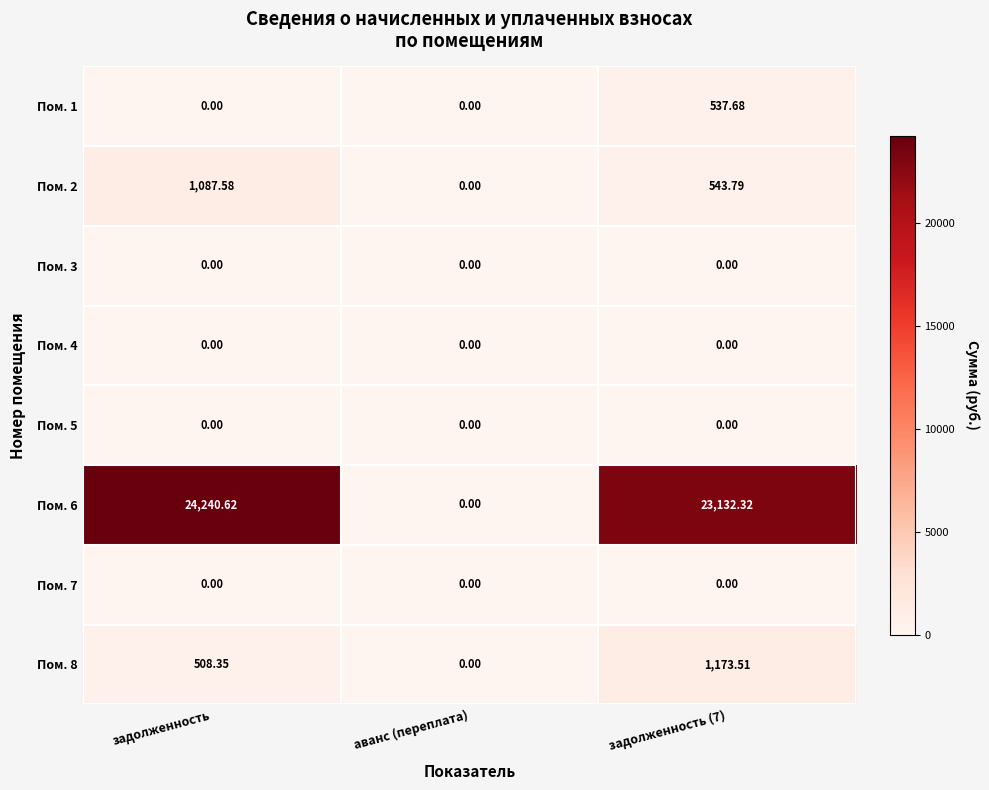

At which category is the sum across all series the highest?

задолженность